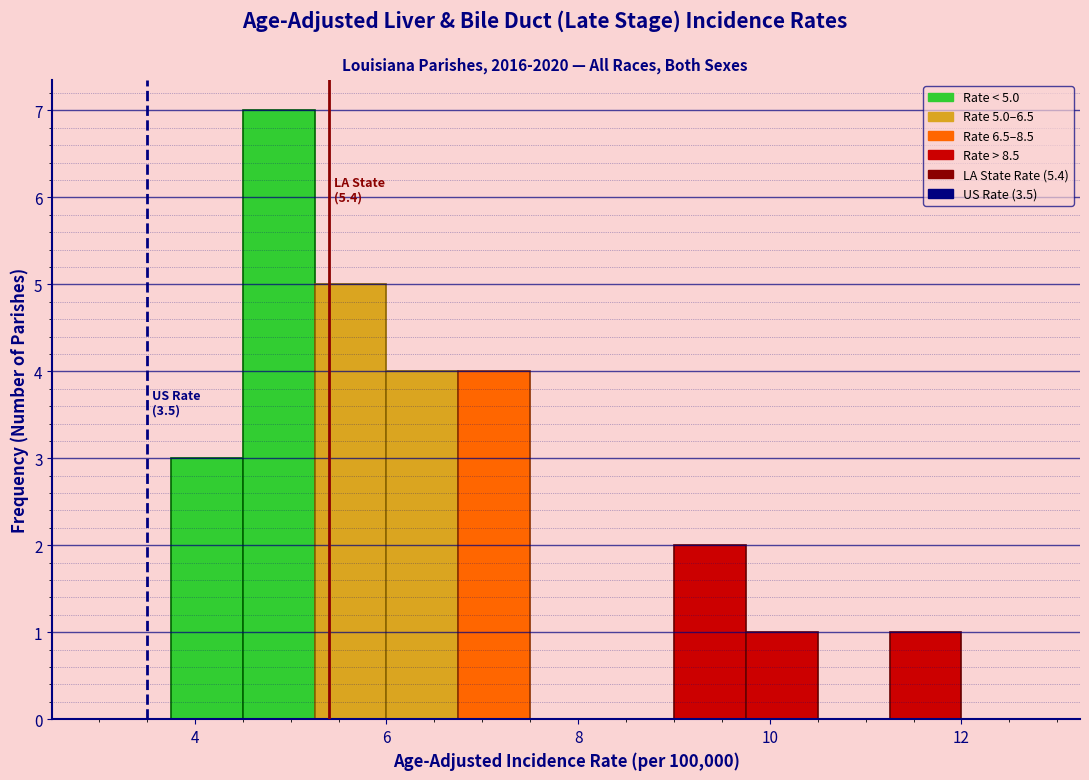

Read against the x-axis, roughly where is the centre of the tallest bar?

4.8